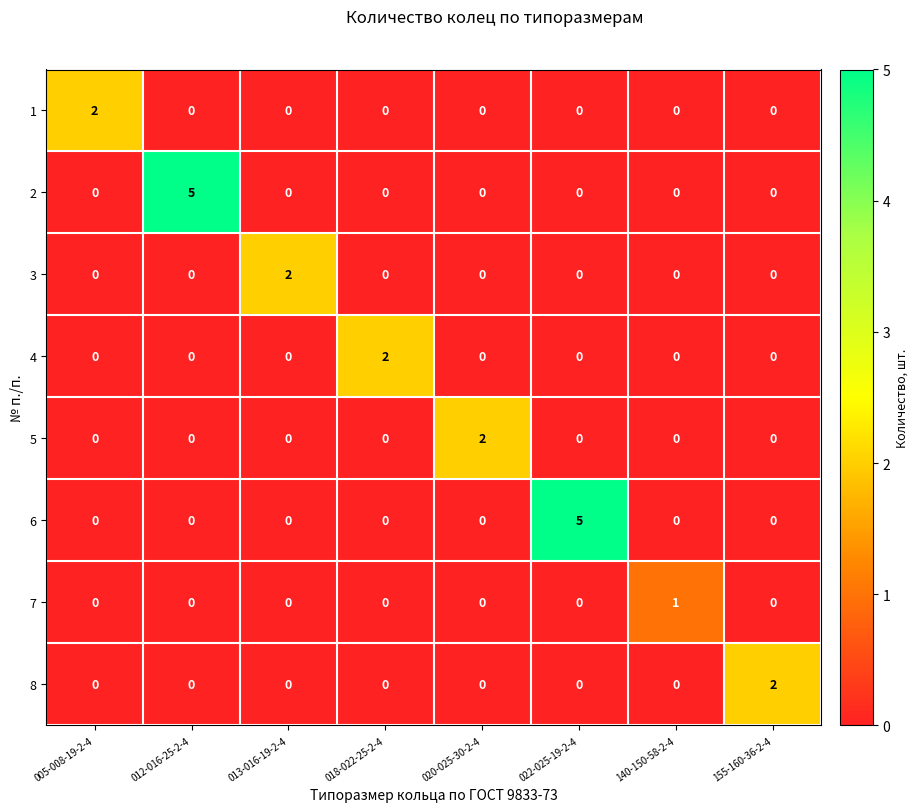

The value of 4 at 018-022-25-2-4 is 1. True or false?

False